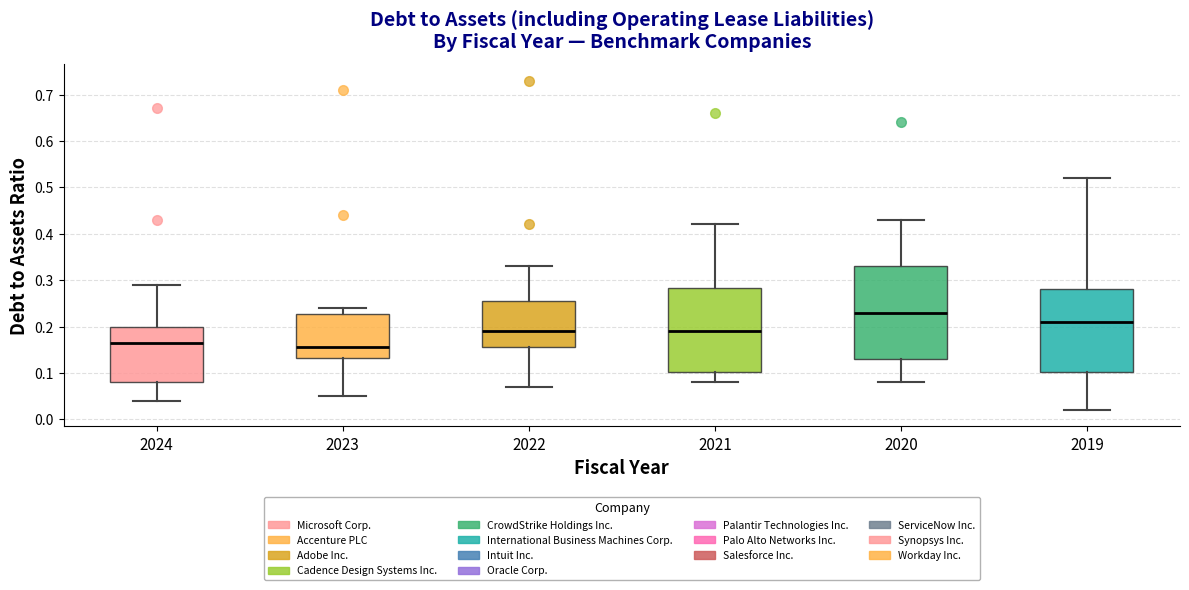

Reading left to right, transcribe this box plot: for each box, give where its median line is, the range the box spans, and where its two whiskers end, as read against the y-axis. The values are not printed on the chart, so give them approximately, as read against the axis.

2024: median 0.17, box 0.08 to 0.20, whiskers 0.04 to 0.29
2023: median 0.16, box 0.13 to 0.23, whiskers 0.05 to 0.24
2022: median 0.19, box 0.16 to 0.26, whiskers 0.07 to 0.33
2021: median 0.19, box 0.10 to 0.28, whiskers 0.08 to 0.42
2020: median 0.23, box 0.13 to 0.33, whiskers 0.08 to 0.43
2019: median 0.21, box 0.10 to 0.28, whiskers 0.02 to 0.52